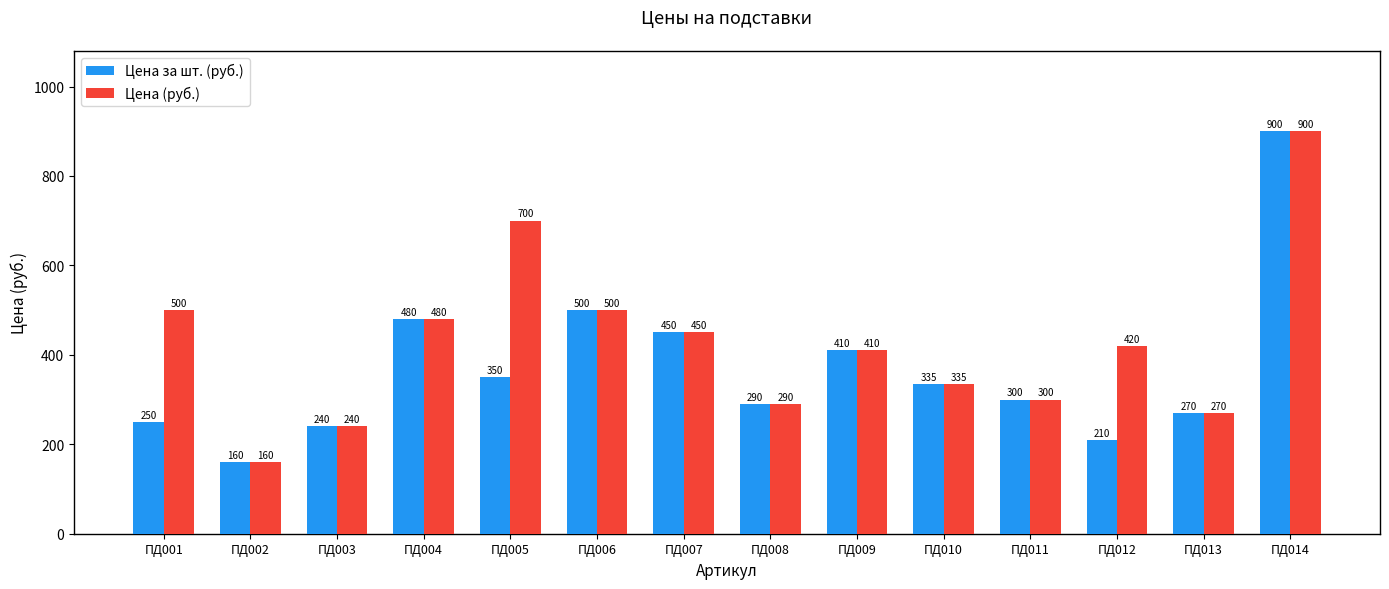

How many series are shown in this chart?

2